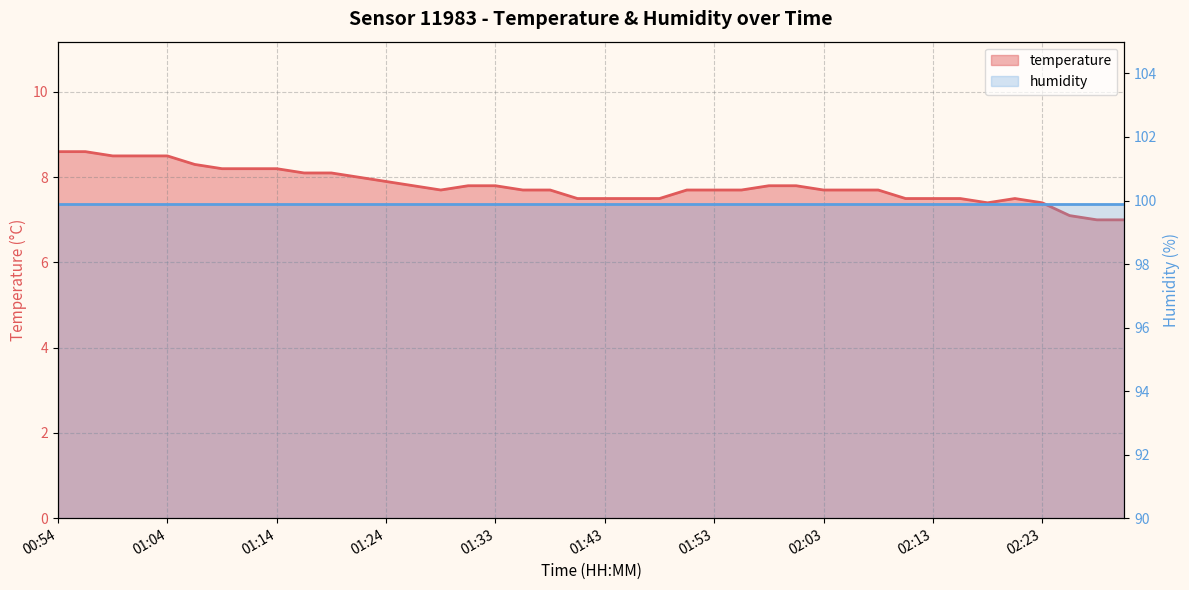

What is the smallest value displayed?

7.0